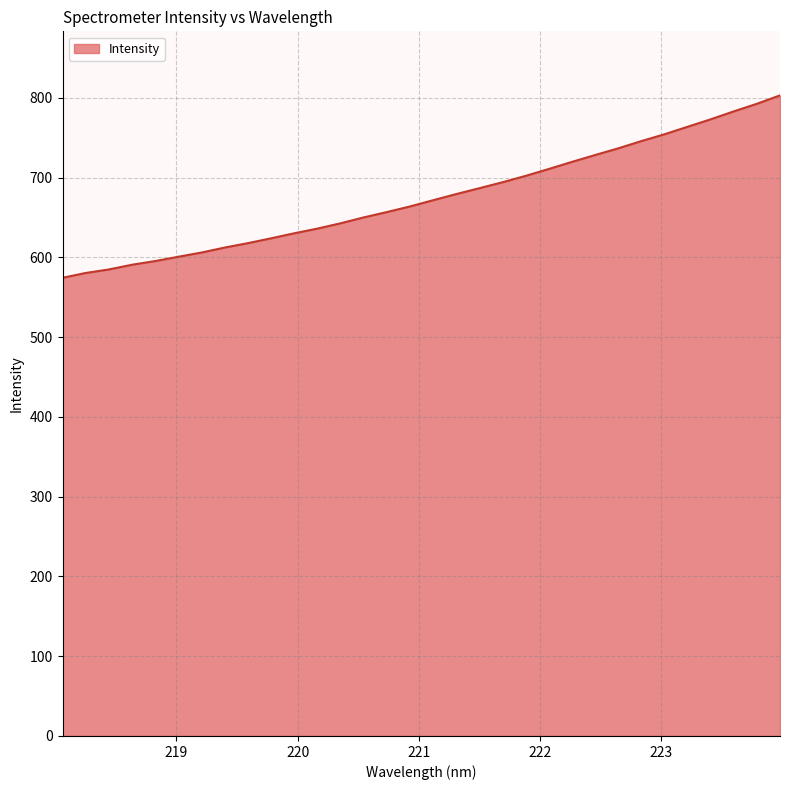

What is the difference between the maximum and minimum values?

228.7